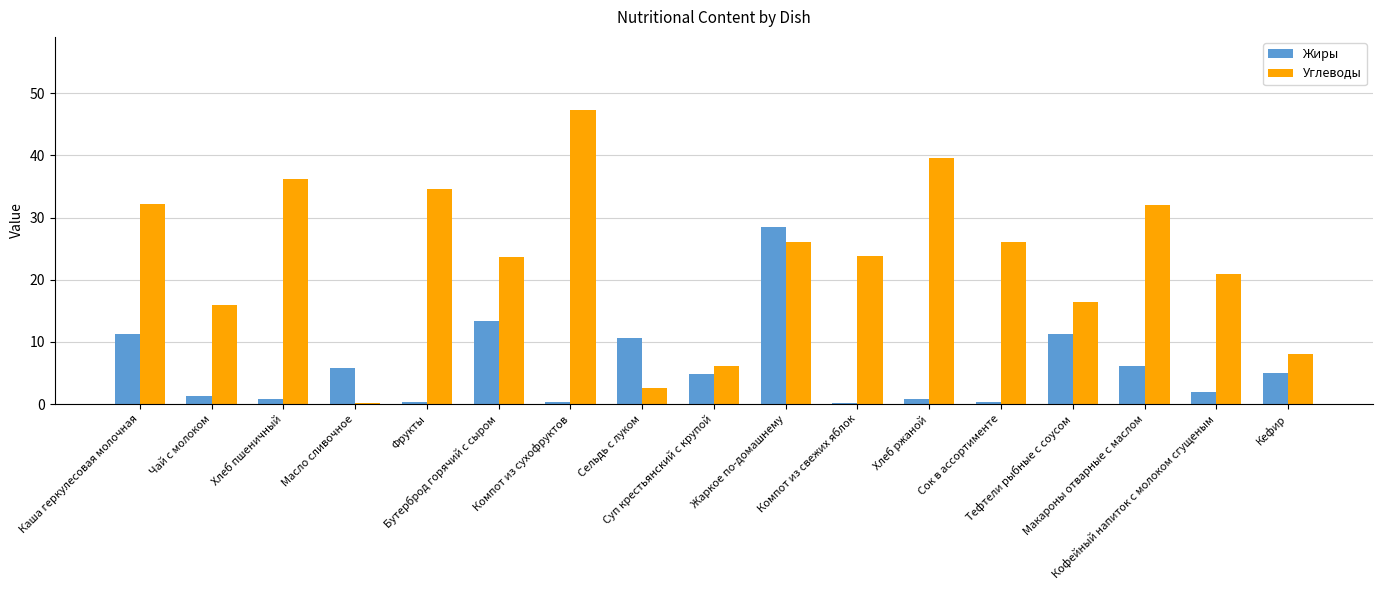

Is it true that Жиры equals 13.3 at Бутерброд горячий с сыром?

True